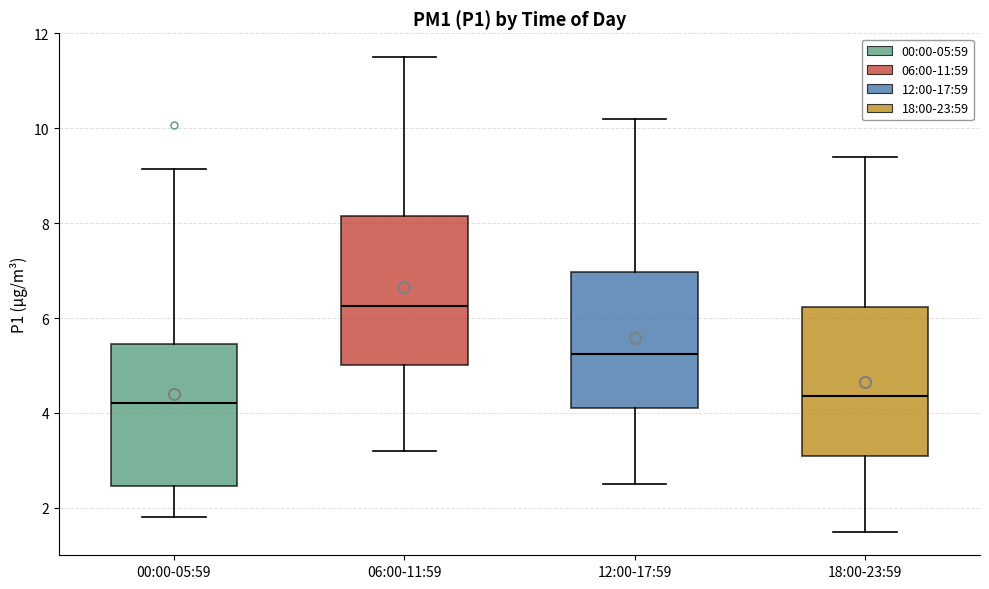

Where does the upper whisker of the box for 06:00-11:59 end on the y-axis? The values are not printed on the chart, so give them approximately, as read against the axis.

11.6